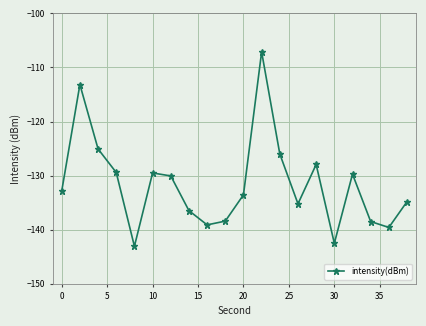

True or false: the data has more than 2 interior local peaks.

True